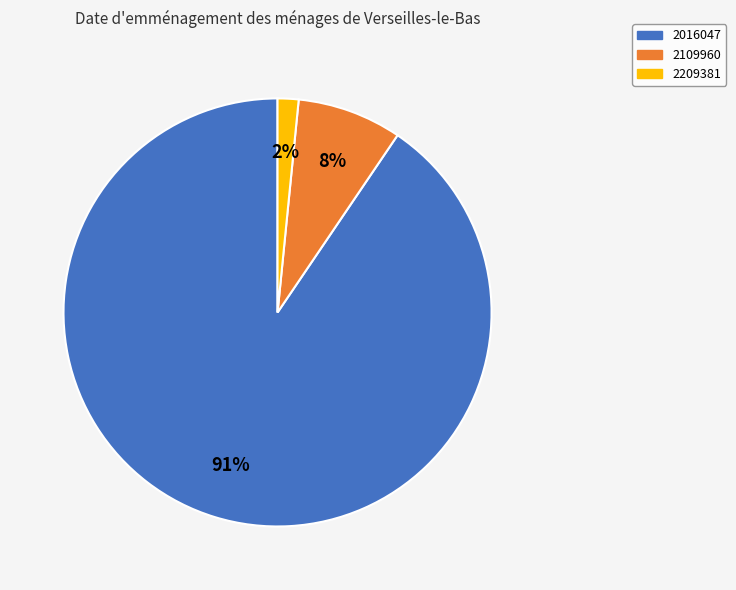

How many segments does this pie chart have?

3